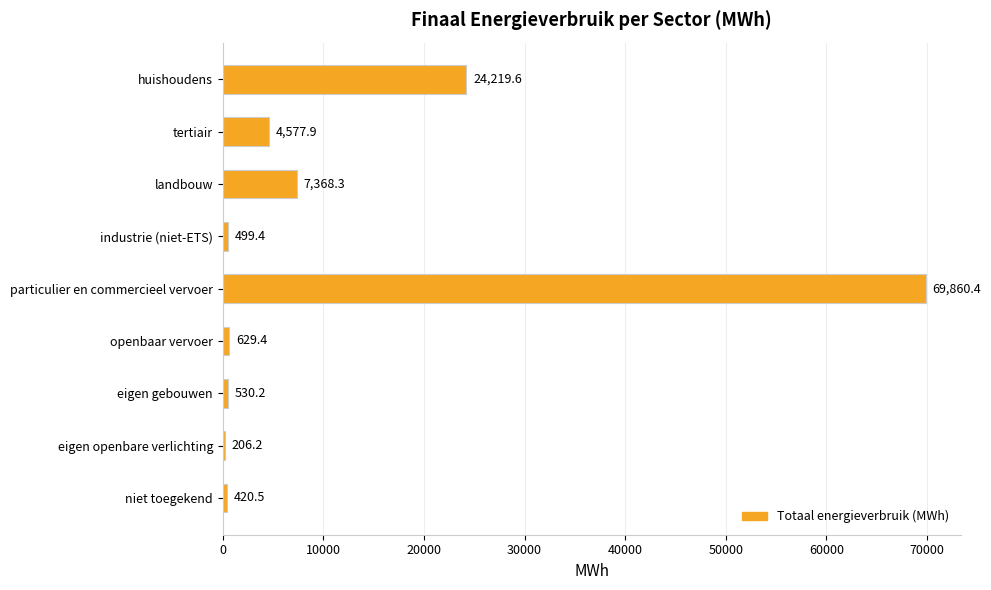

The chart shows a value of 629.4 at openbaar vervoer. True or false?

True